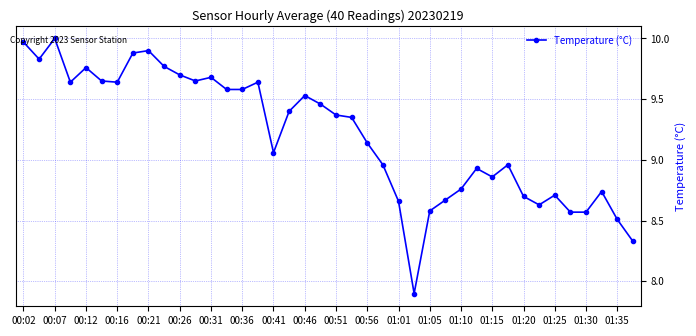

How many values are below 9?

17